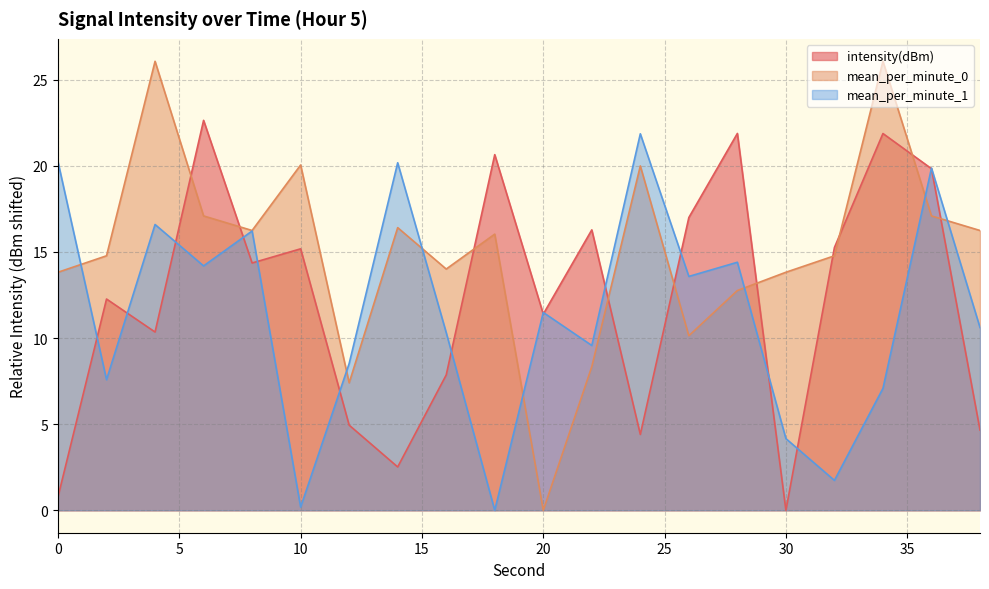

Which series has the largest range (max minus min)?

mean_per_minute_0